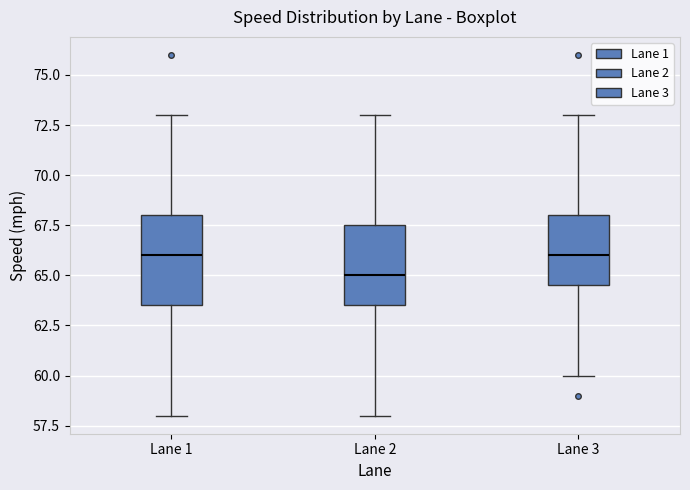

Reading left to right, read every box against the y-axis: the position of its median line, the range the box covers, and the ends of its whiskers. The values are not printed on the chart, so give them approximately, as read against the axis.

Lane 1: median 66.0, box 63.5 to 68.0, whiskers 58.0 to 73.0
Lane 2: median 65.0, box 63.5 to 67.5, whiskers 58.0 to 73.0
Lane 3: median 66.0, box 64.5 to 68.0, whiskers 60.0 to 73.0